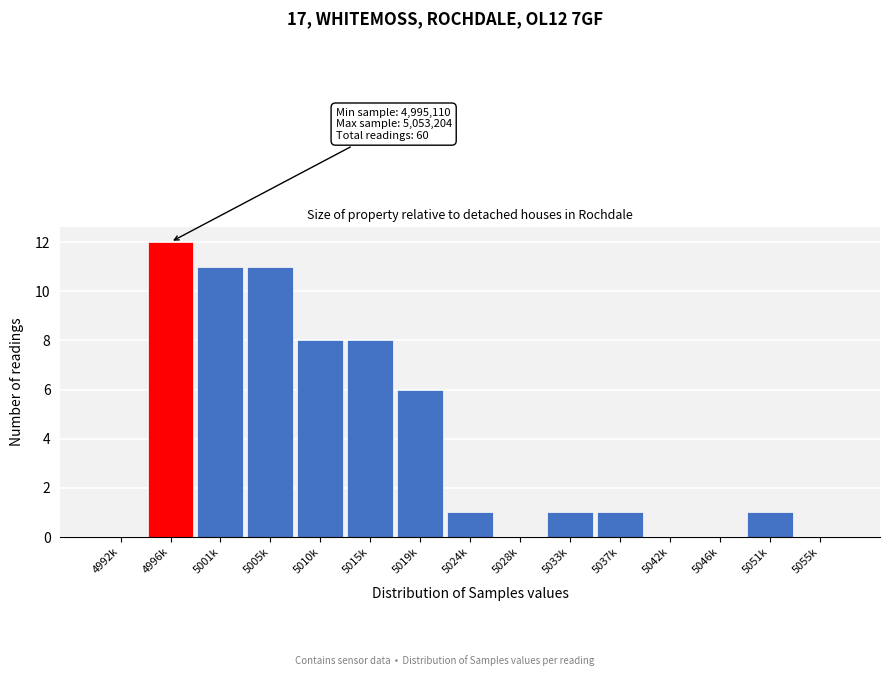

Reading right to left, extract all data points from this chart.

5055k=0	5051k=1	5046k=0	5042k=0	5037k=1	5033k=1	5028k=0	5024k=1	5019k=6	5015k=8	5010k=8	5005k=11	5001k=11	4996k=12	4992k=0